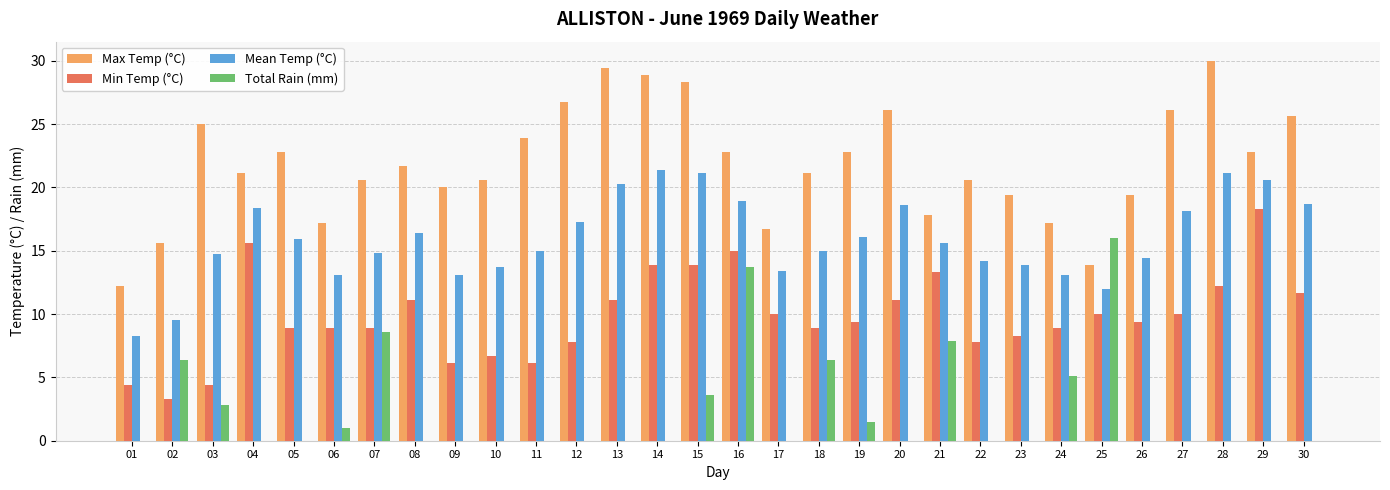

The value of Min Temp (°C) at 10 is 10.0. True or false?

False